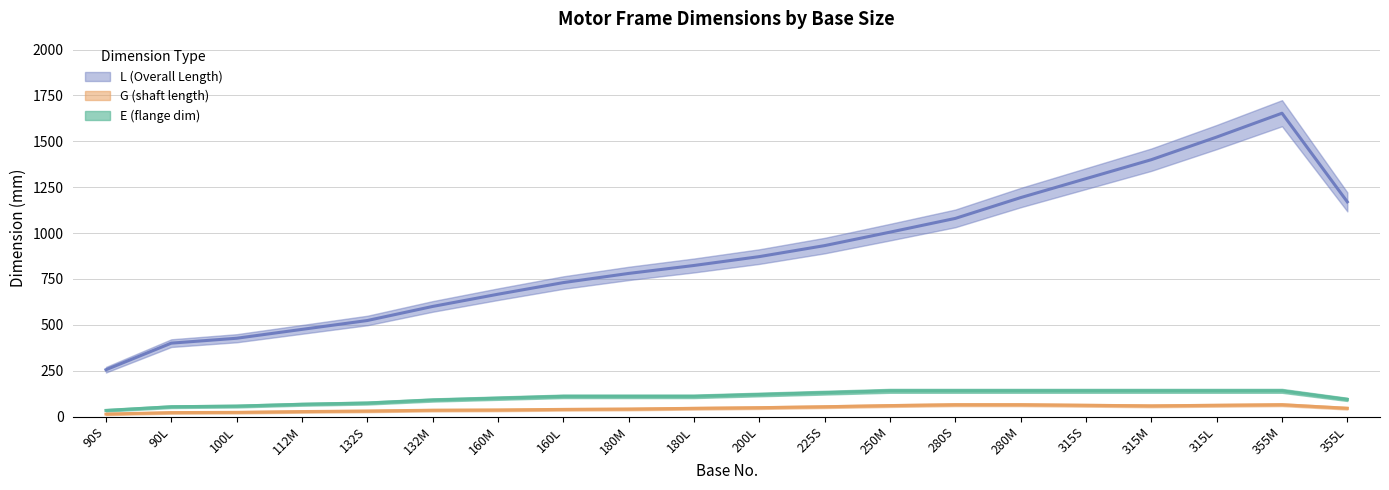

At which label does L (Overall Length) reach its minimum?

90S